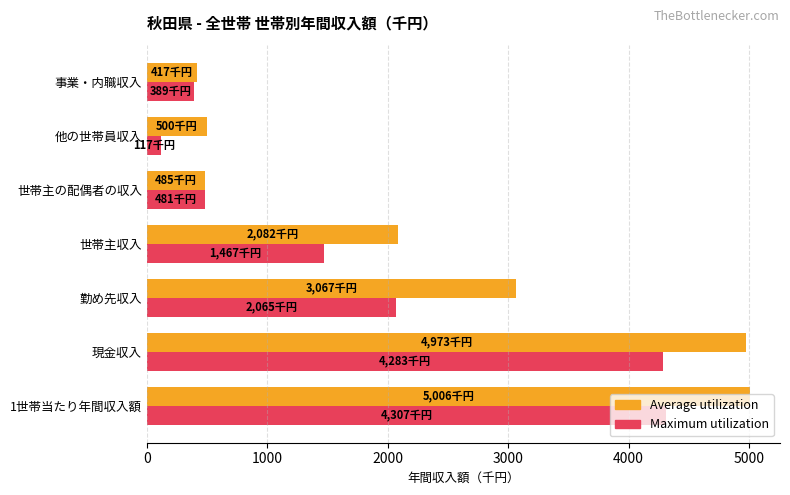

What is the spread (max minus min) of values at 現金収入?

690